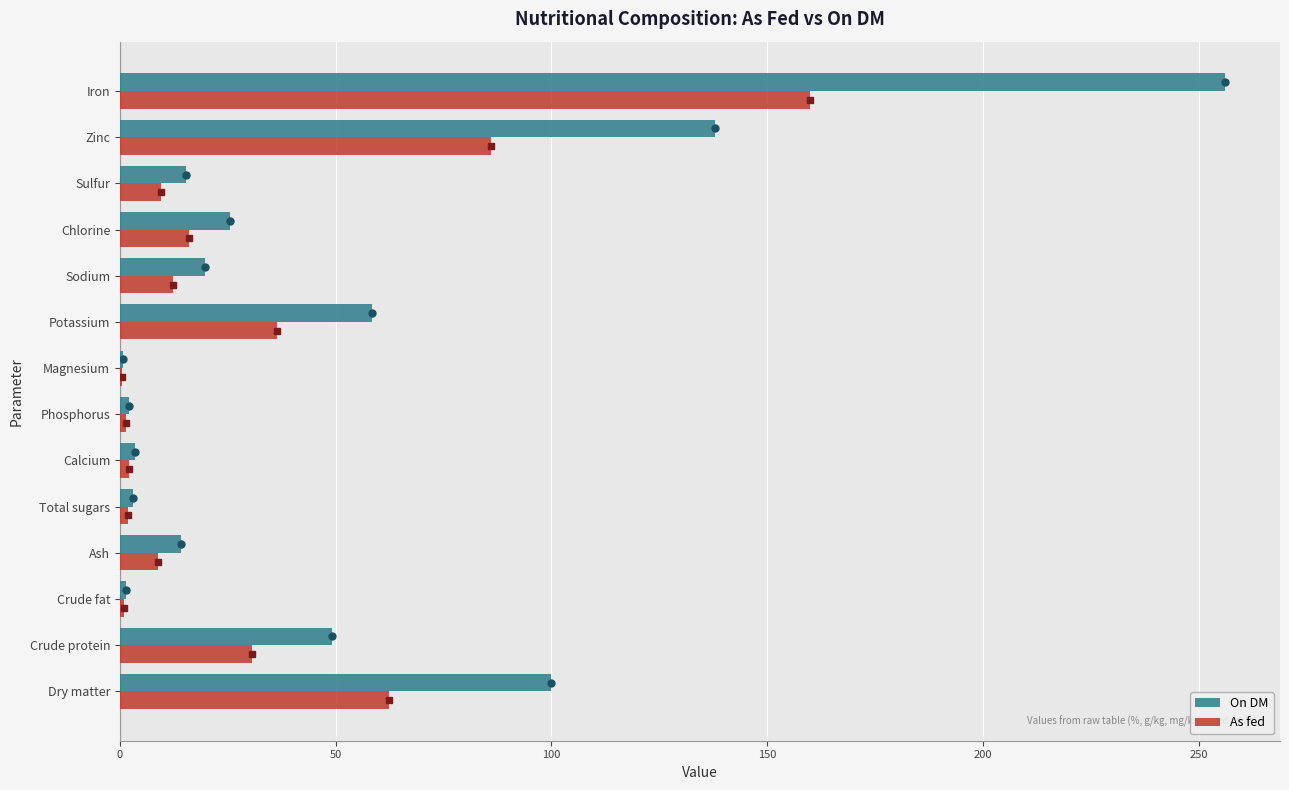

At which label does As fed reach its peak?

Iron